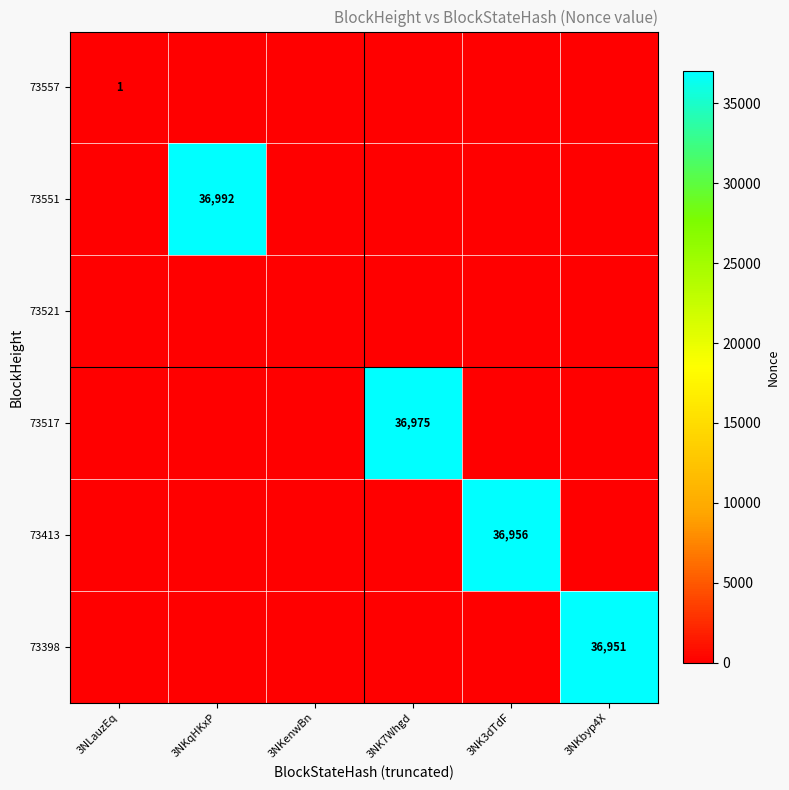

Is it true that 73398 equals 48667 at 3NKbyp4X?

False